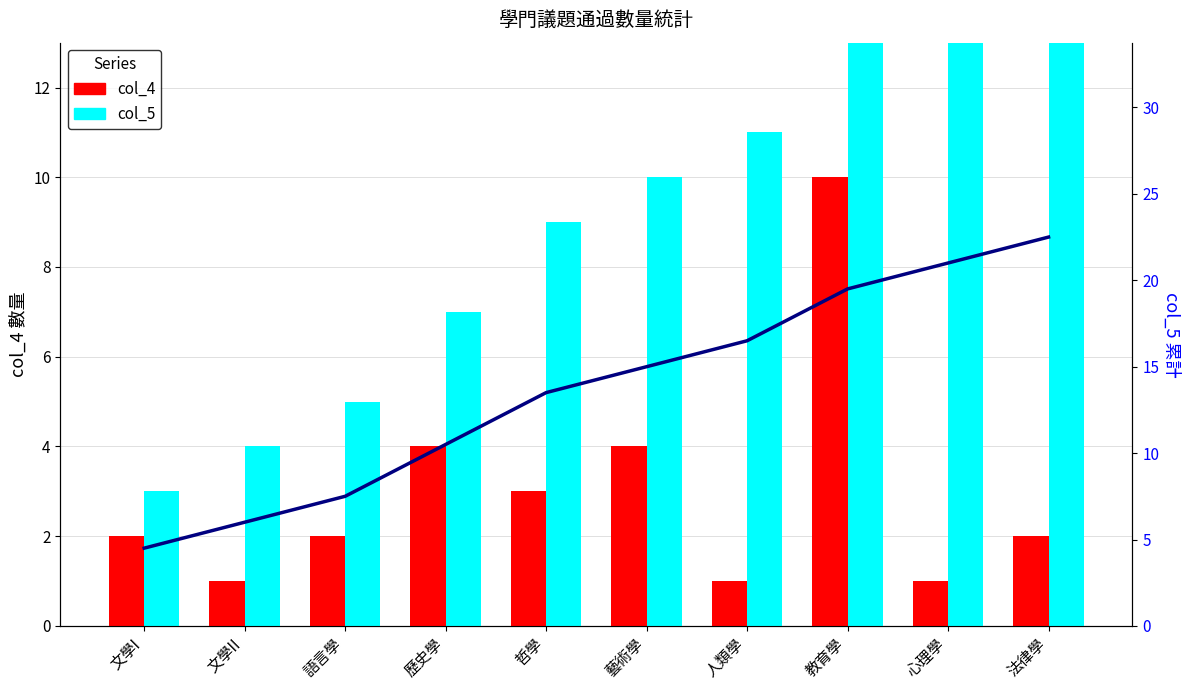

What is the difference between the maximum and second lowest values in the col_5 trend series?

16.5